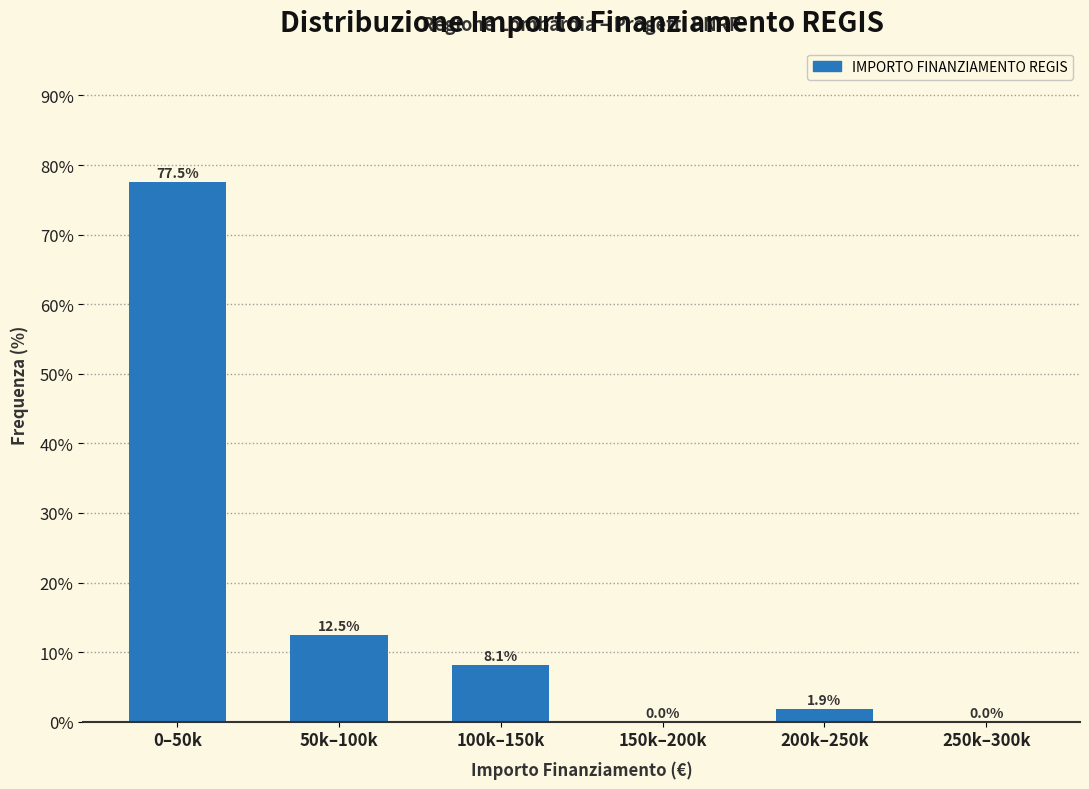

Reading left to right, extract all data points from this chart.

0–50k=77.5	50k–100k=12.5	100k–150k=8.1	150k–200k=0.0	200k–250k=1.9	250k–300k=0.0